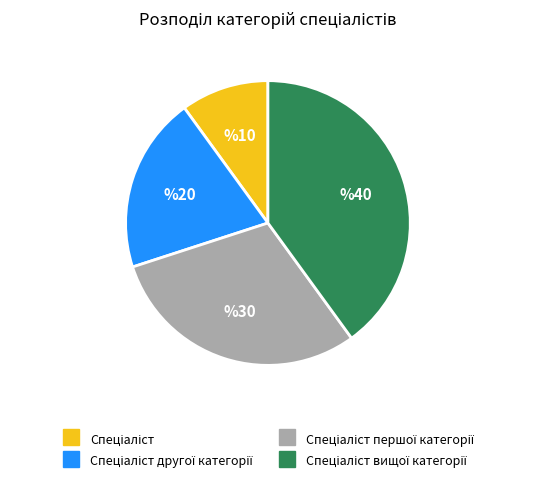

Is there a majority slice in this chart?

No